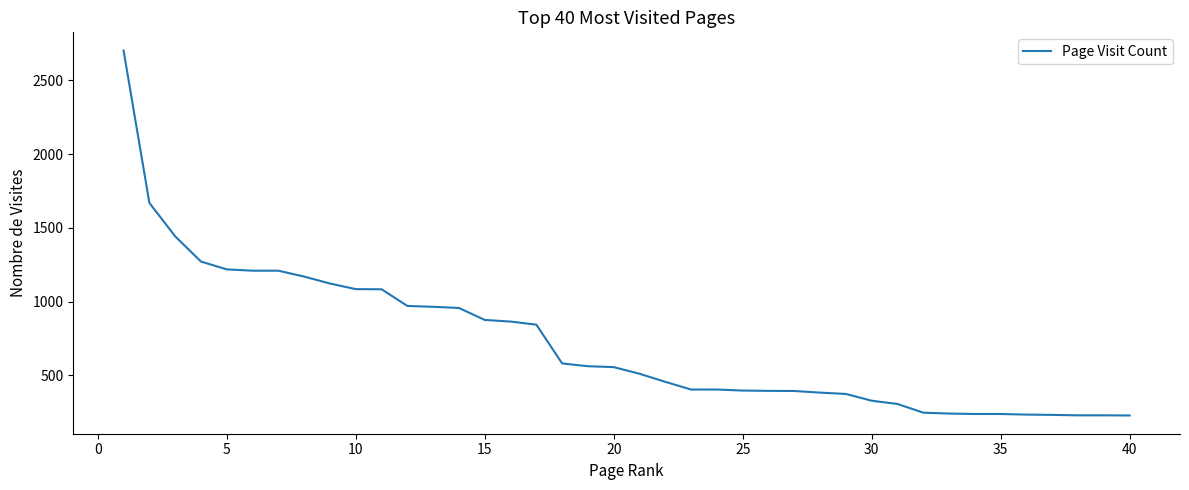

What is the smallest value displayed?

227